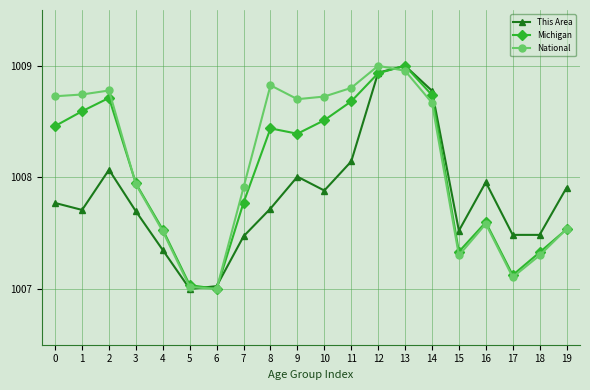

True or false: This Area has a value of 1802.9 at 8.

False